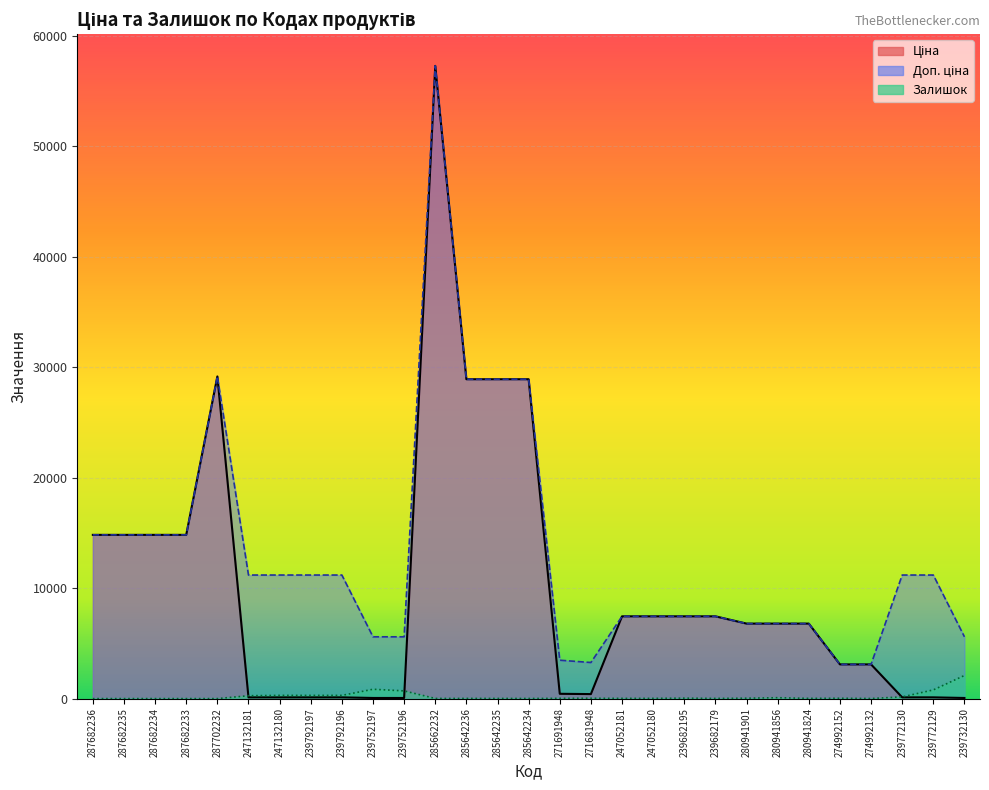

Read the Доп. ціна value at 271681948.

3265.8